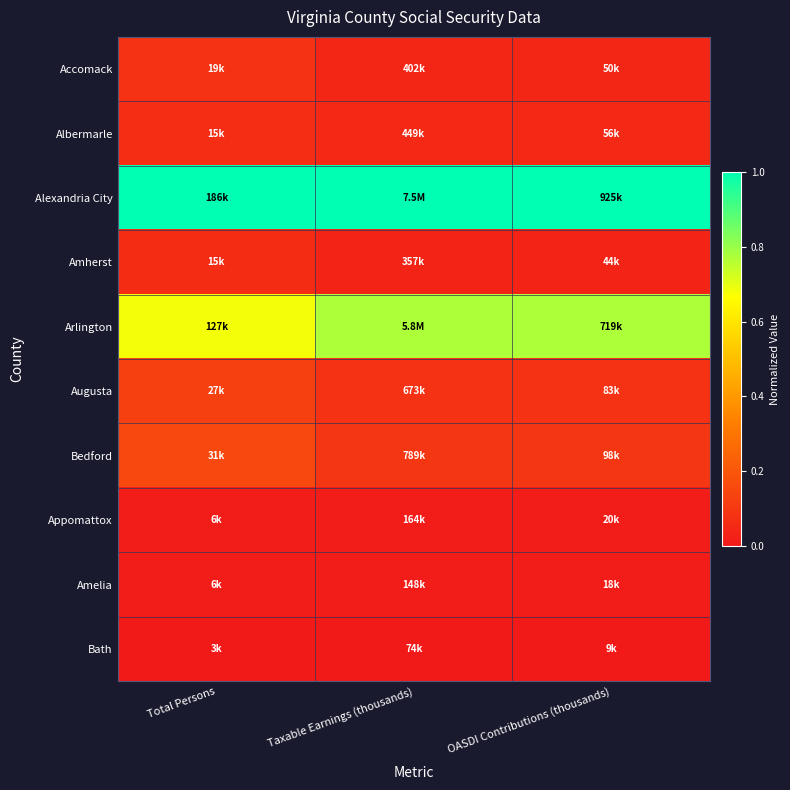

At how many categories does at least one series exceed 0?

3